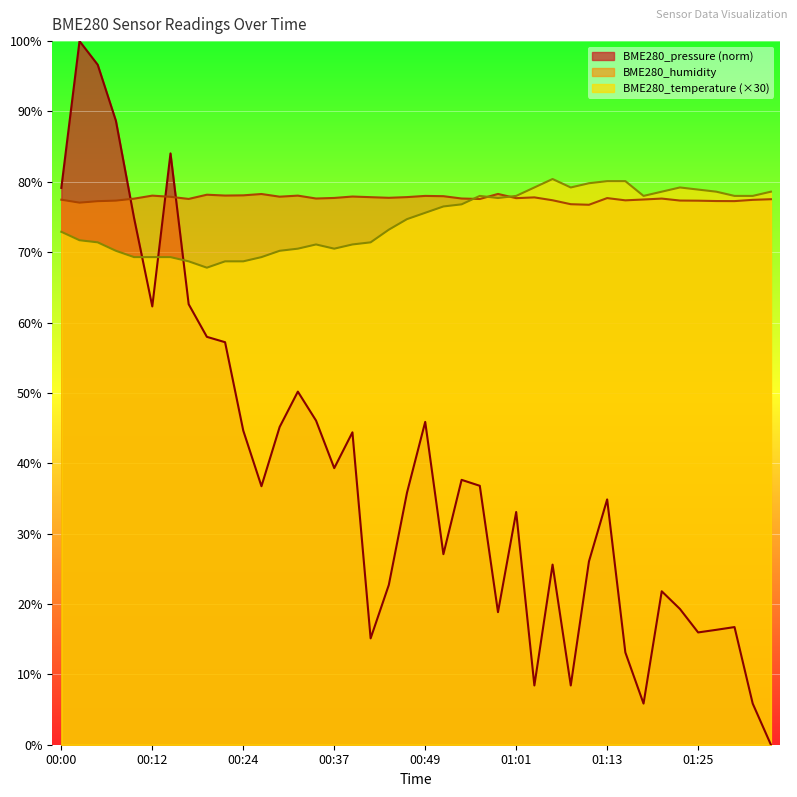

At which category is the sum across all series the highest?

00:02